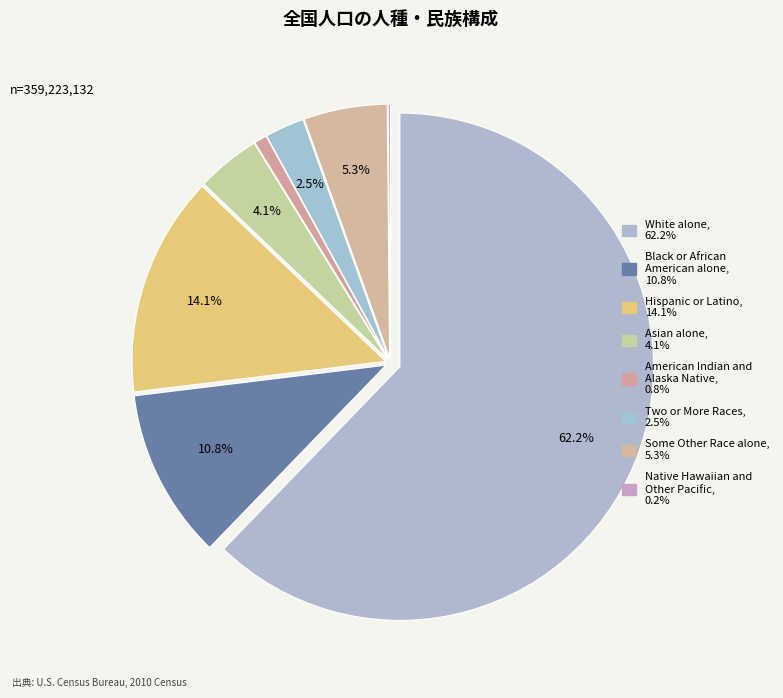

How much of the chart is everything except American Indian and Alaska Native?

99.2%